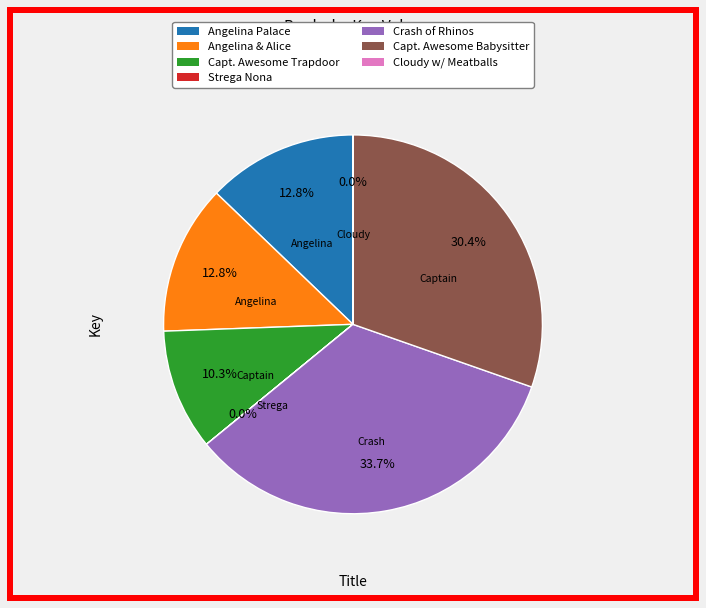

Is there any slice that represents more than half of the pie?

No